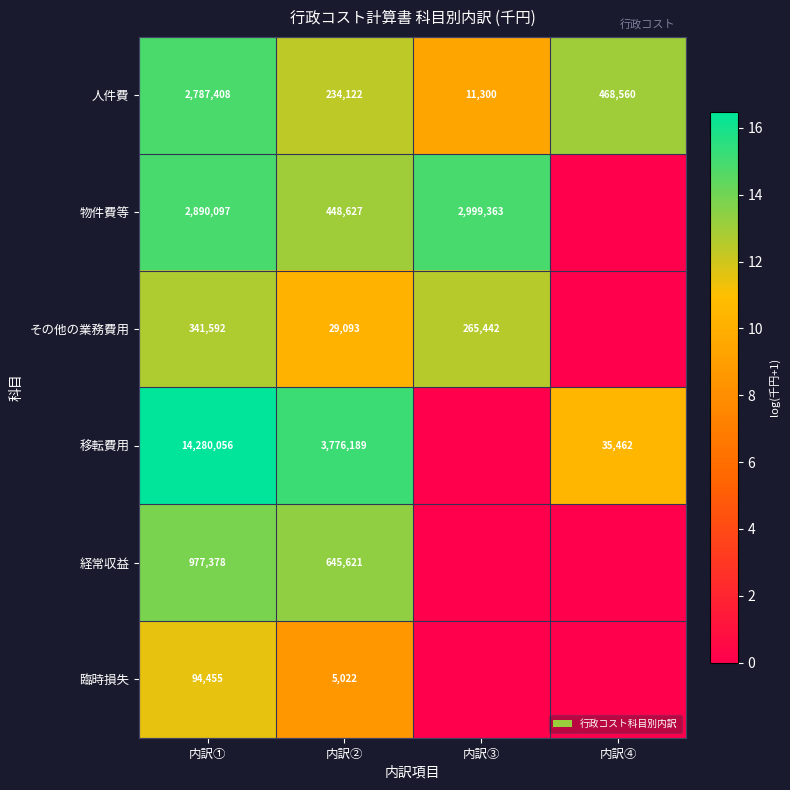

Is the value of 臨時損失 at 内訳① greater than the value of その他の業務費用 at 内訳②?

Yes